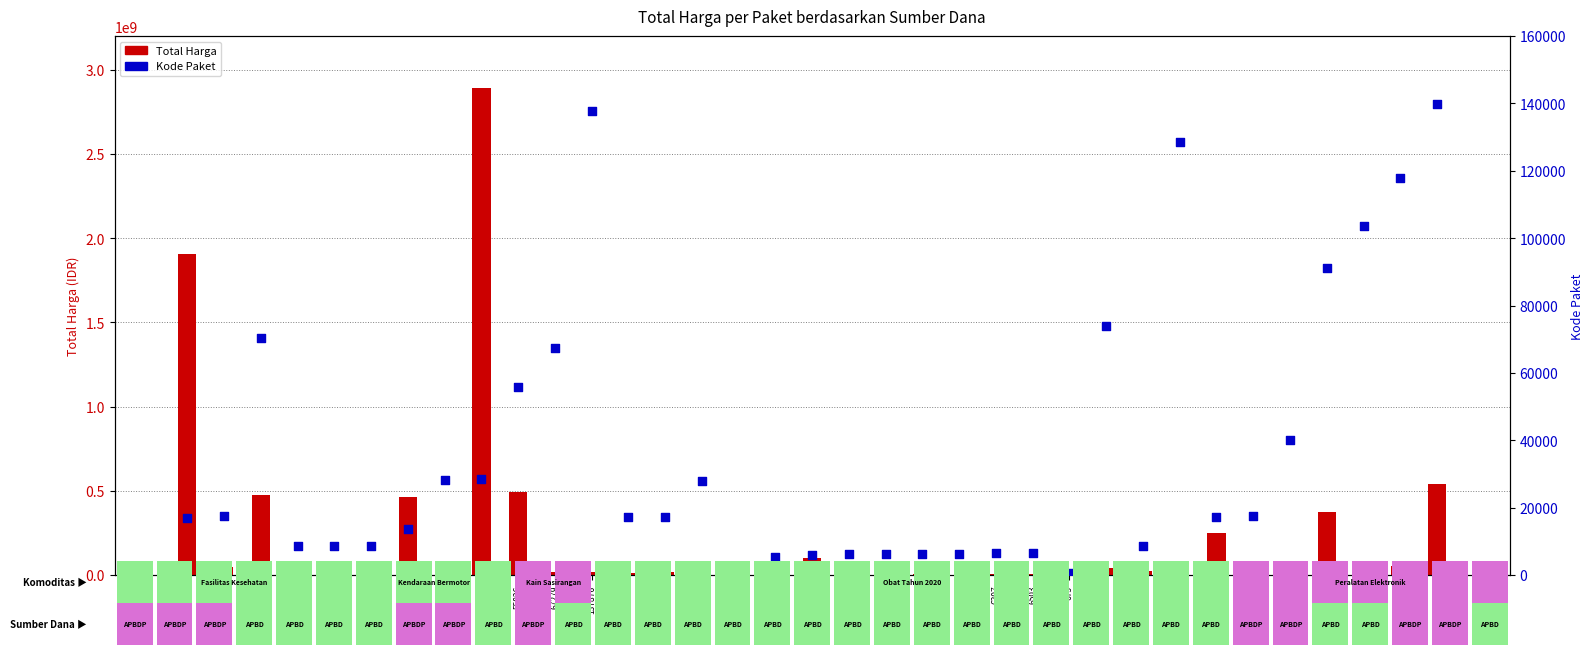

What are all the series names shown in the legend?

Total Harga, Kode Paket